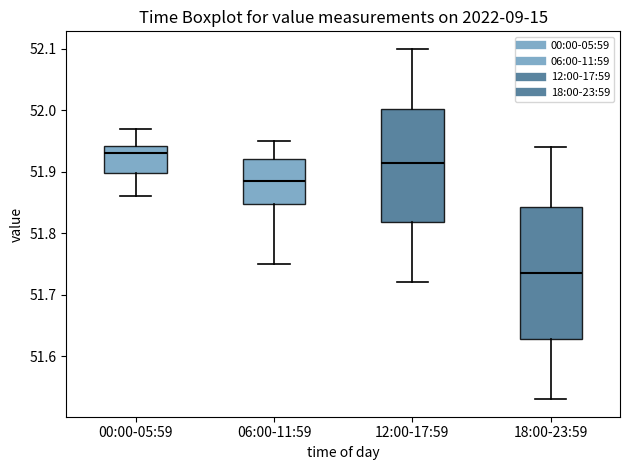

Comparing the boxes themselves (not the whiskers), which one is the tallest?

18:00-23:59